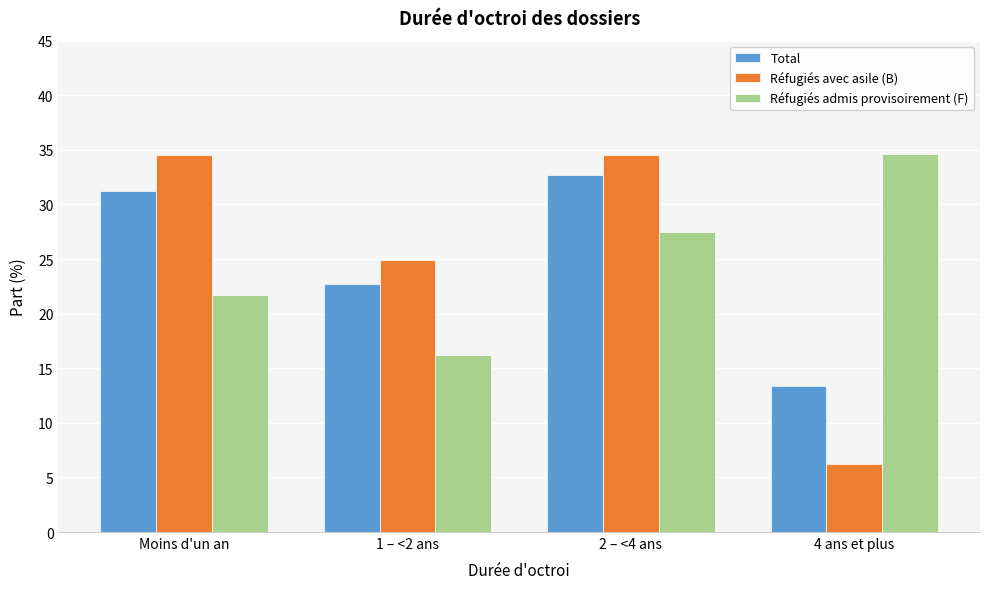

Reading left to right, list all the values displayed in this chart.

Total: 31.2	22.7	32.7	13.4
Réfugiés avec asile (B): 34.5	24.9	34.5	6.2
Réfugiés admis provisoirement (F): 21.7	16.2	27.5	34.6